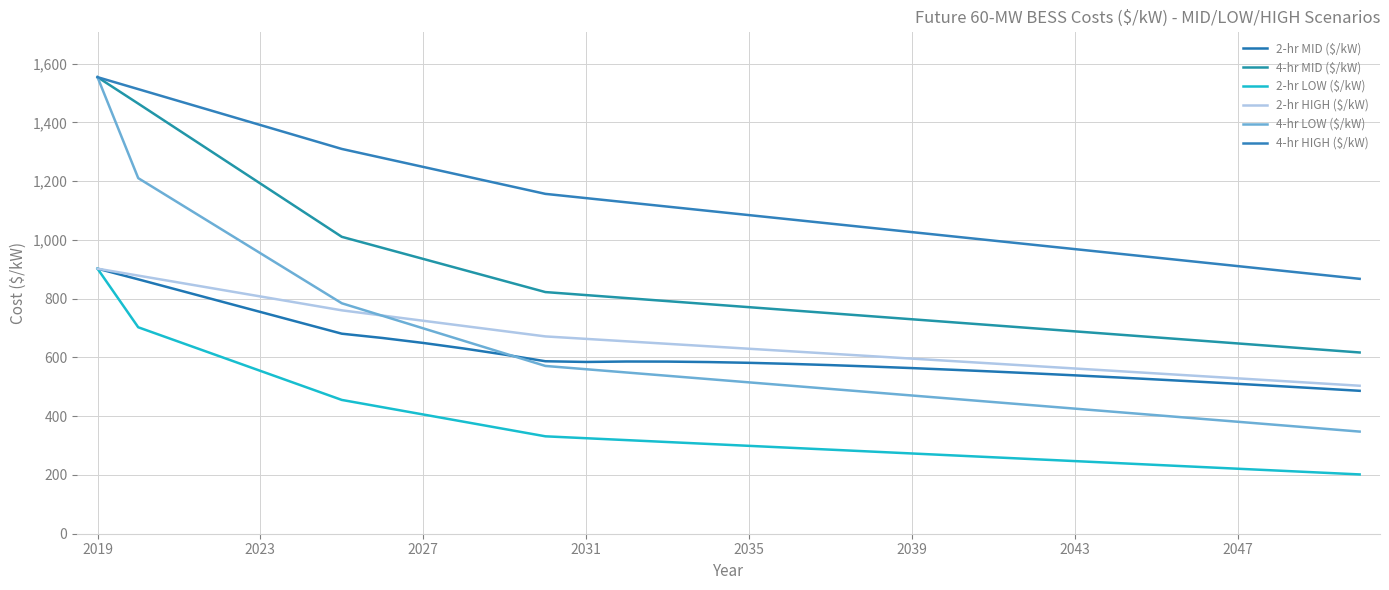

What is the label of the 6th point from the left?

2039